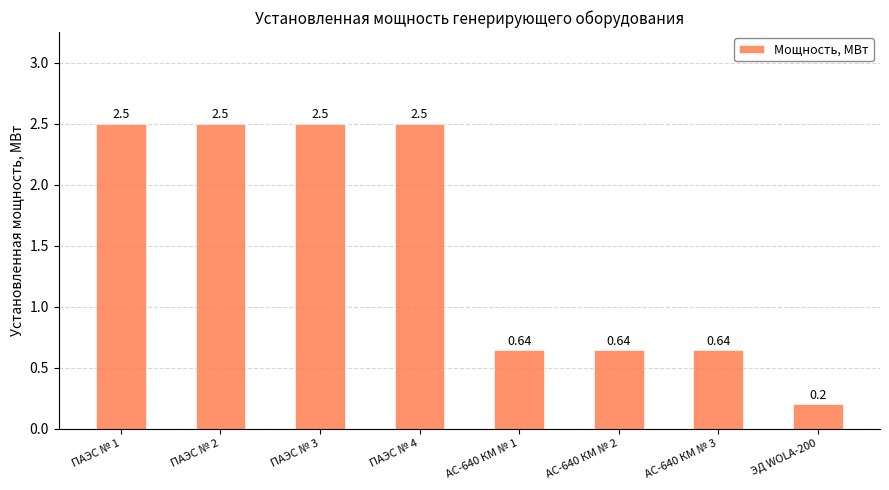

Between ПАЭС № 4 and АС-640 КМ № 3, which is larger?

ПАЭС № 4